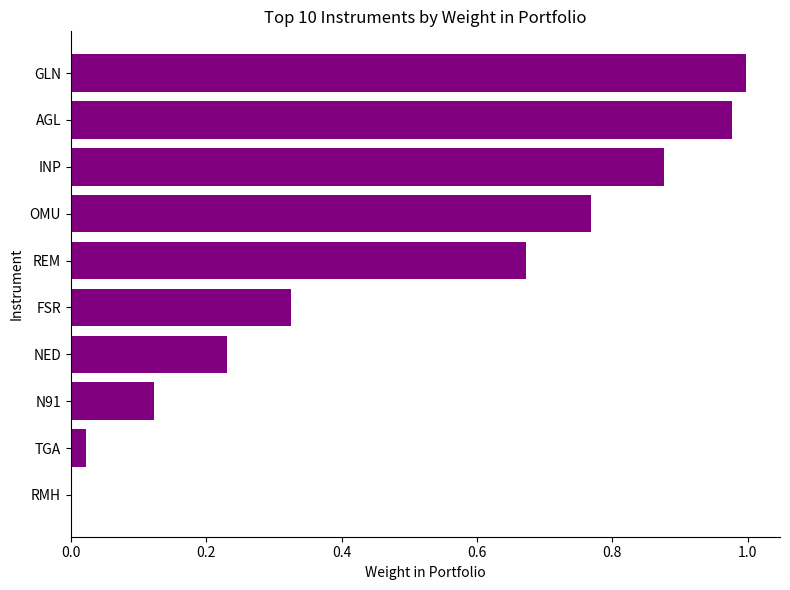

What is the sum of the values at INP and AGL?

1.9